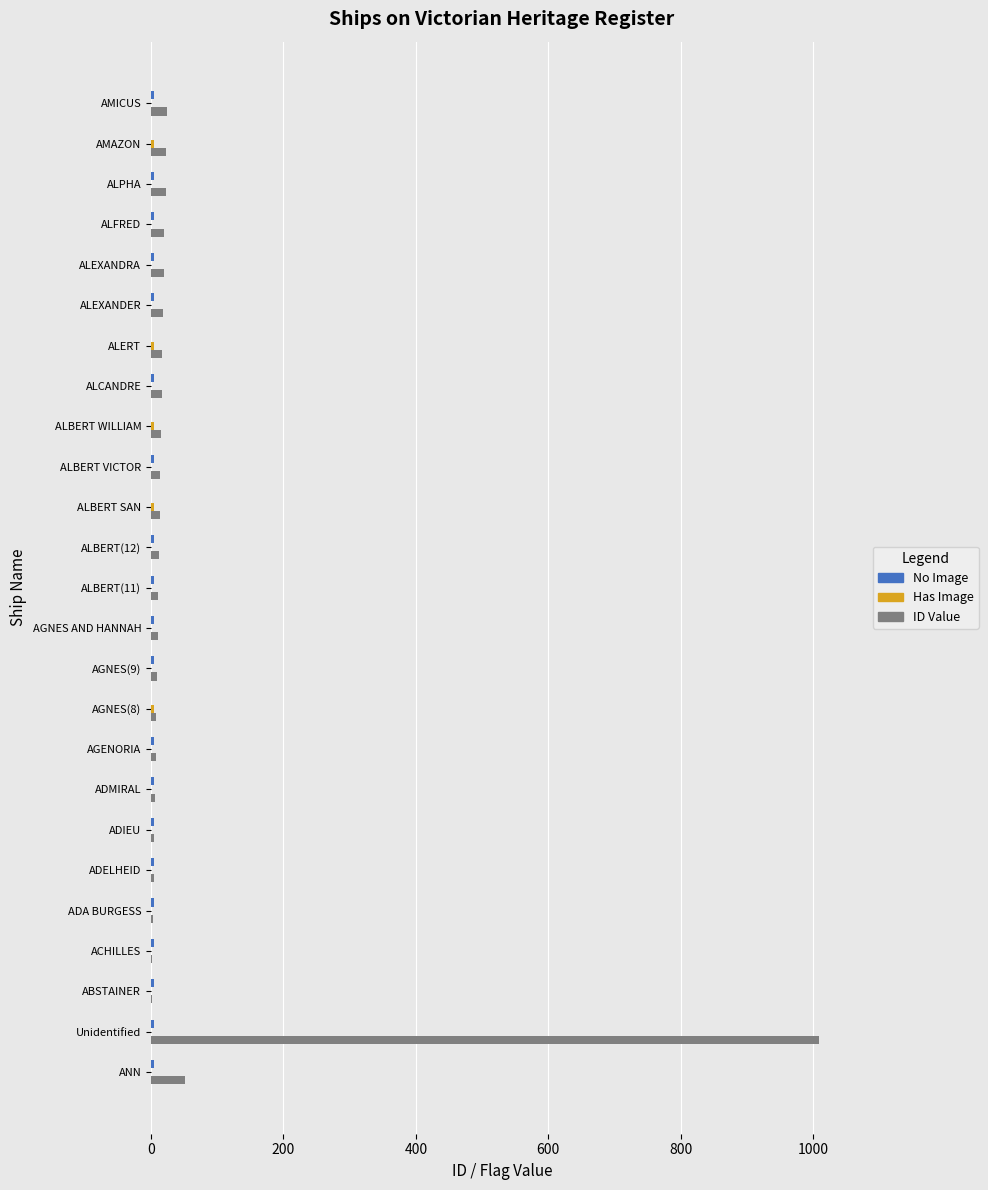

How many data points does each series have?

25